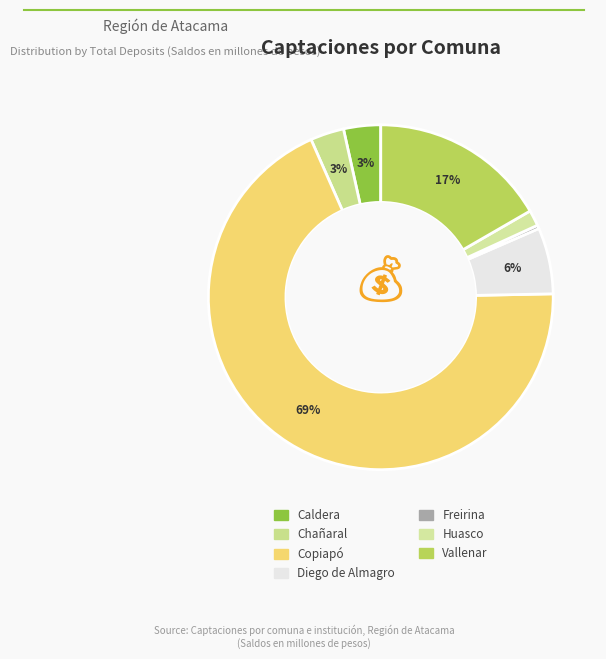

To the nearest percent, what is the difference between the largest and smallest slice percentages?

68%